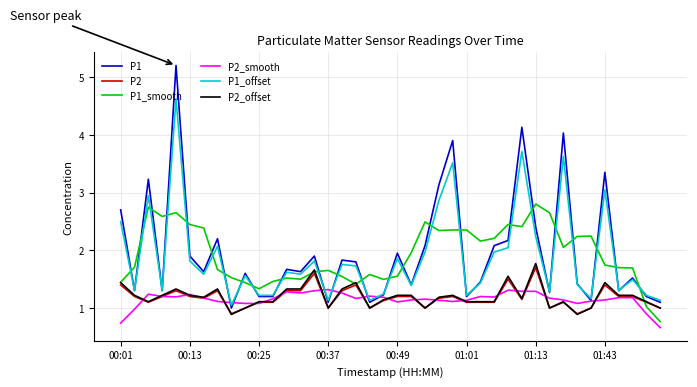

Which series has the largest range (max minus min)?

P1